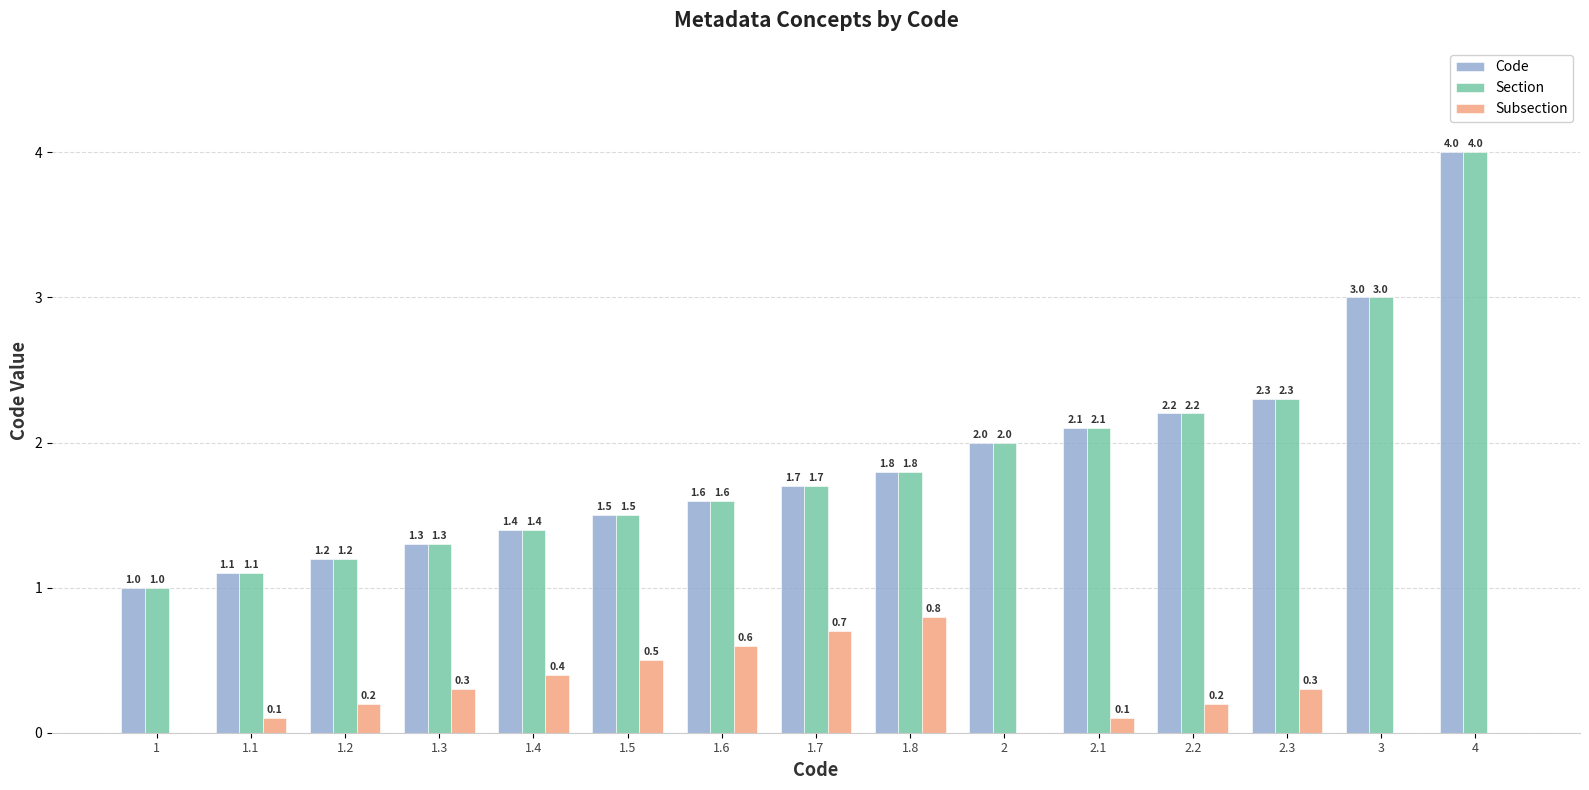

What is the maximum value shown in the chart?

4.0